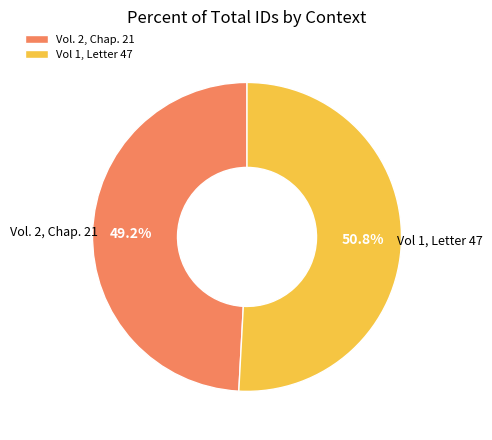

How many segments does this pie chart have?

2